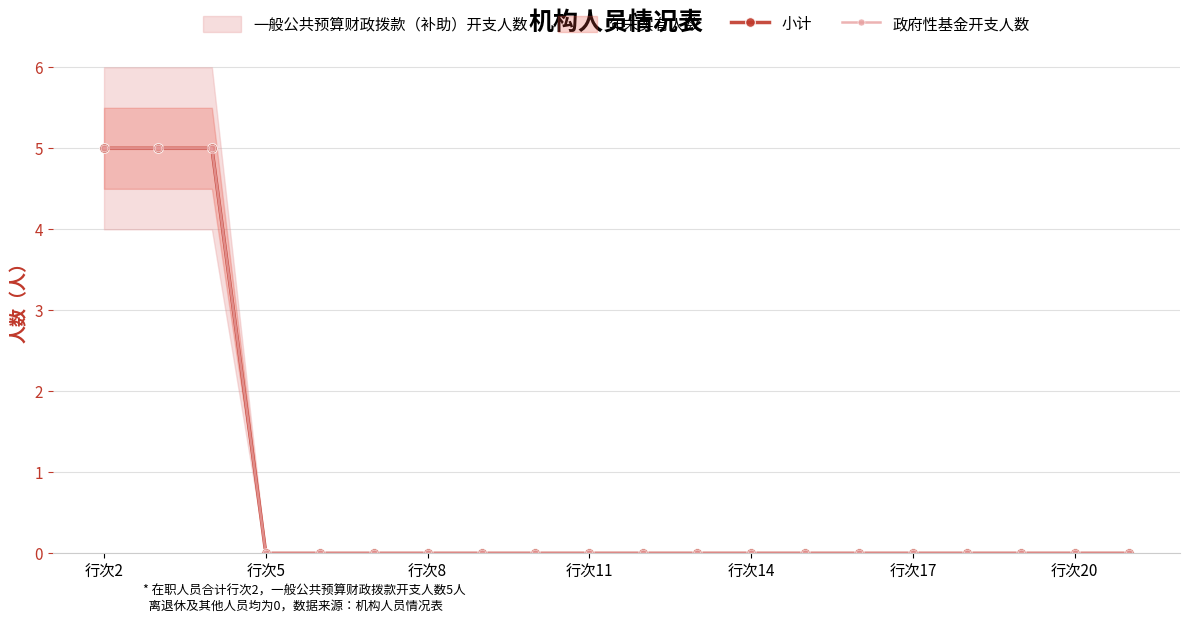

True or false: 政府性基金开支人数 and 小计 intersect in this chart.

False